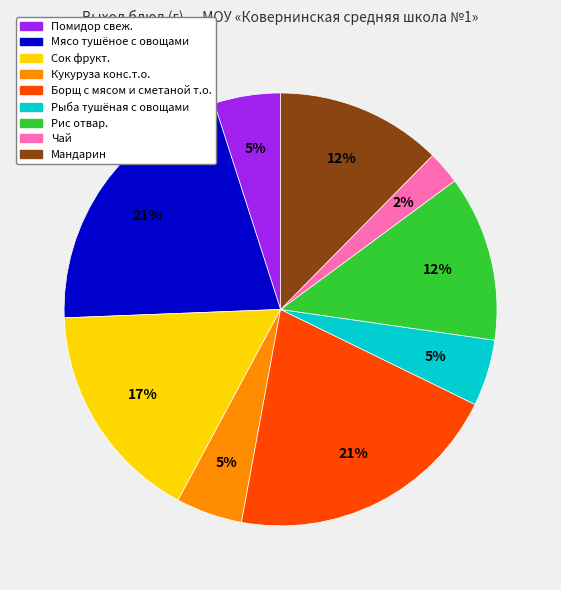

Which category has the smallest portion of the pie?

Чай